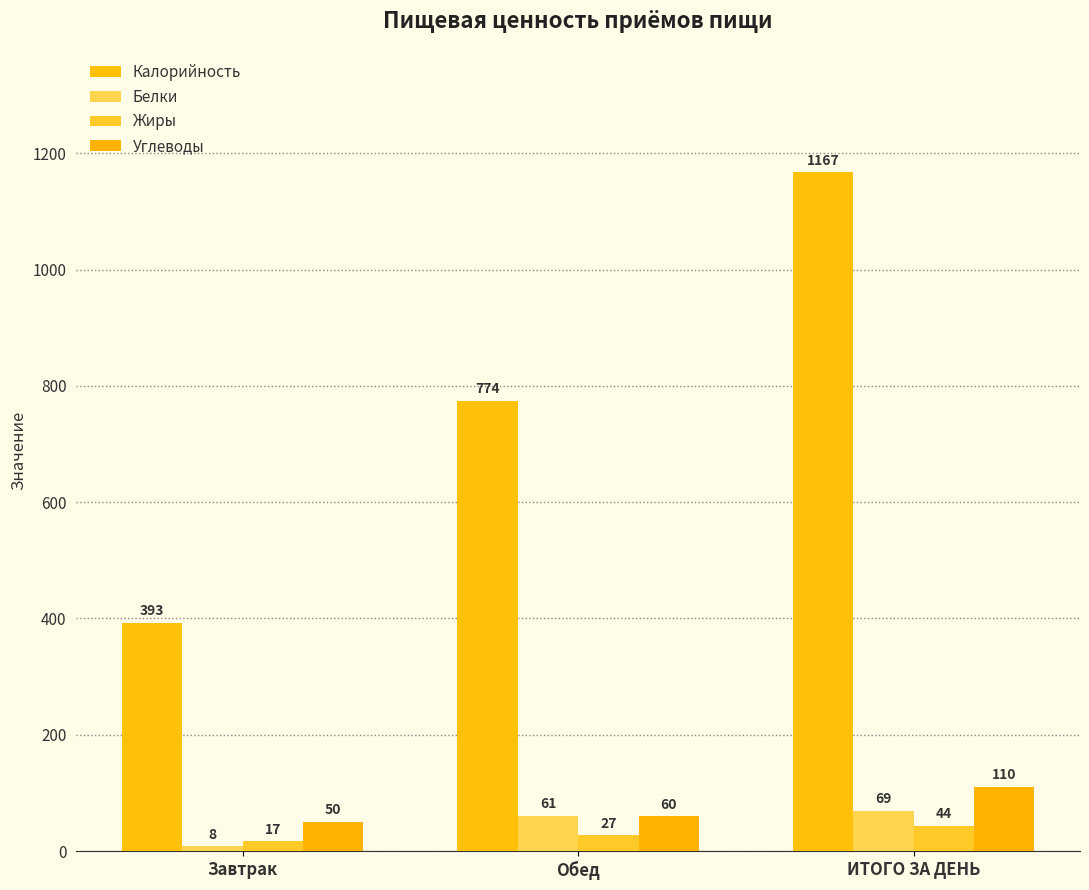

Does the chart contain stacked bars?

No